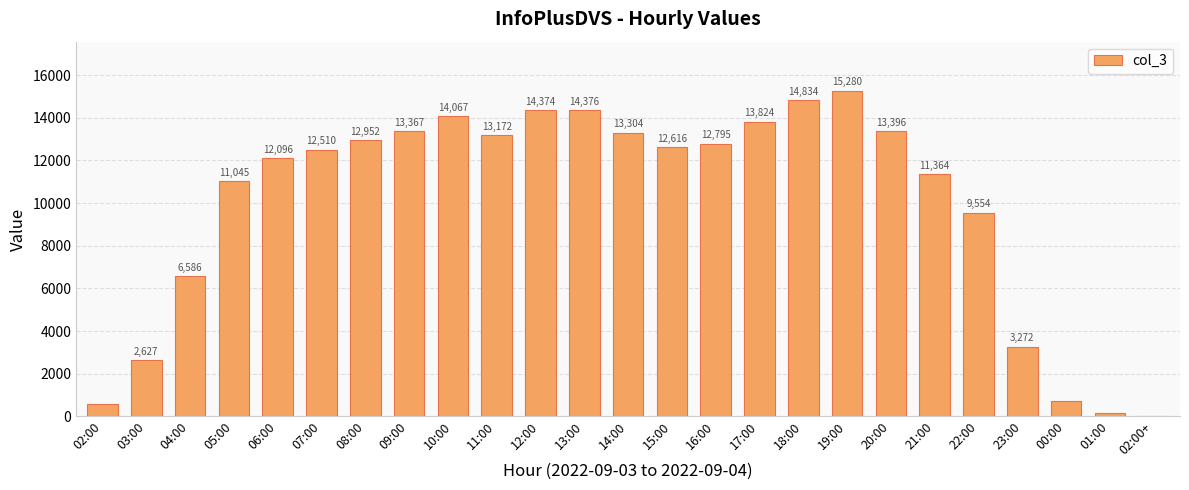

At which label does the data first exceed 12616?

08:00